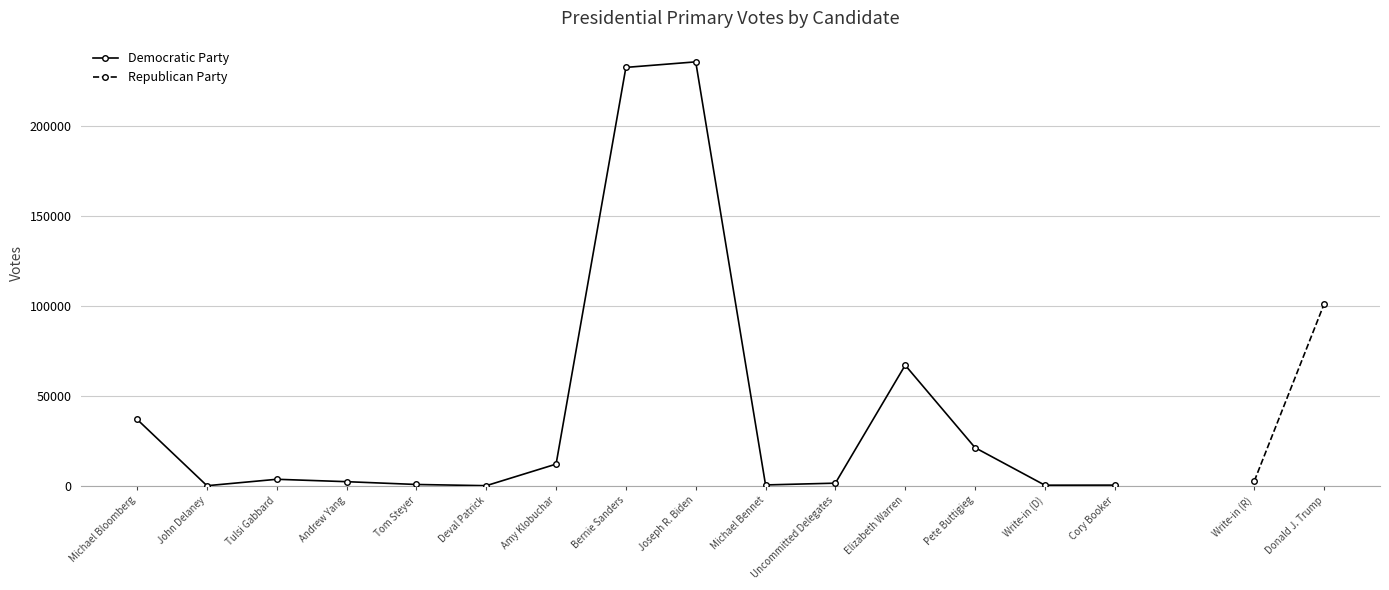

At which category does the chart reach its peak across all series?

Joseph R. Biden